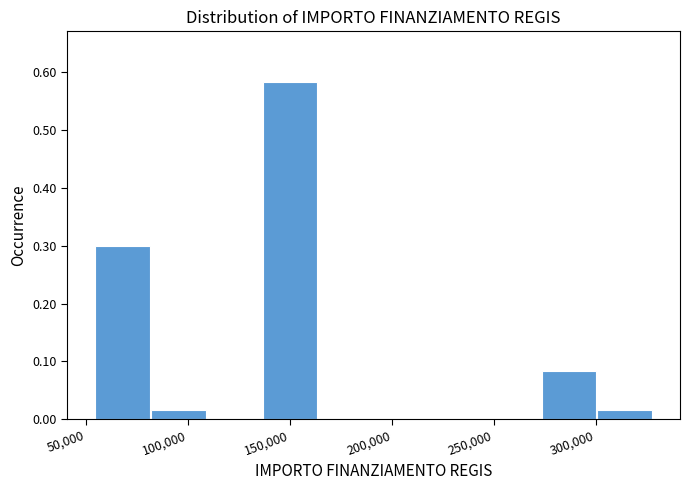

Over which range of the x-axis is the bar tallest?

135000 to 165000